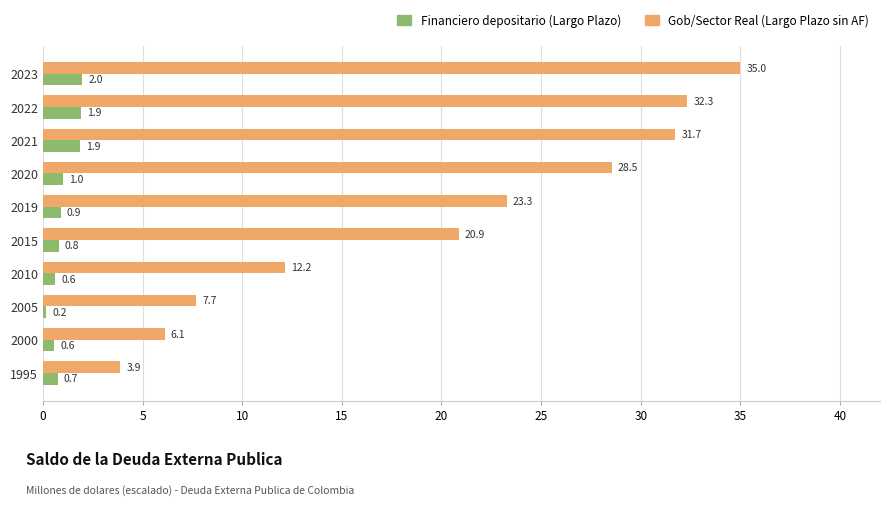

What is the total value across all series at 1995?

4.6